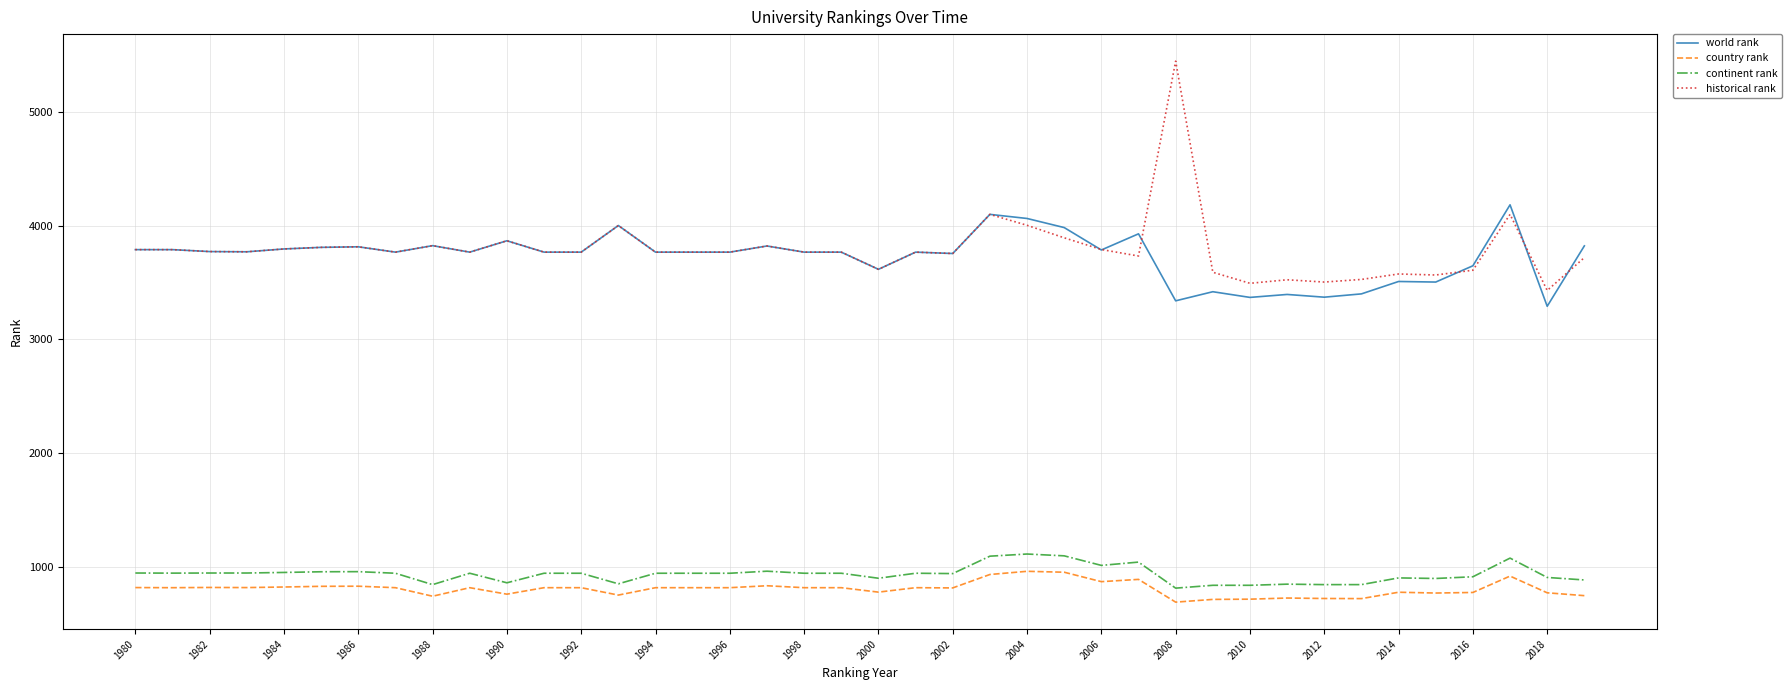

What are all the series names shown in the legend?

world rank, country rank, continent rank, historical rank